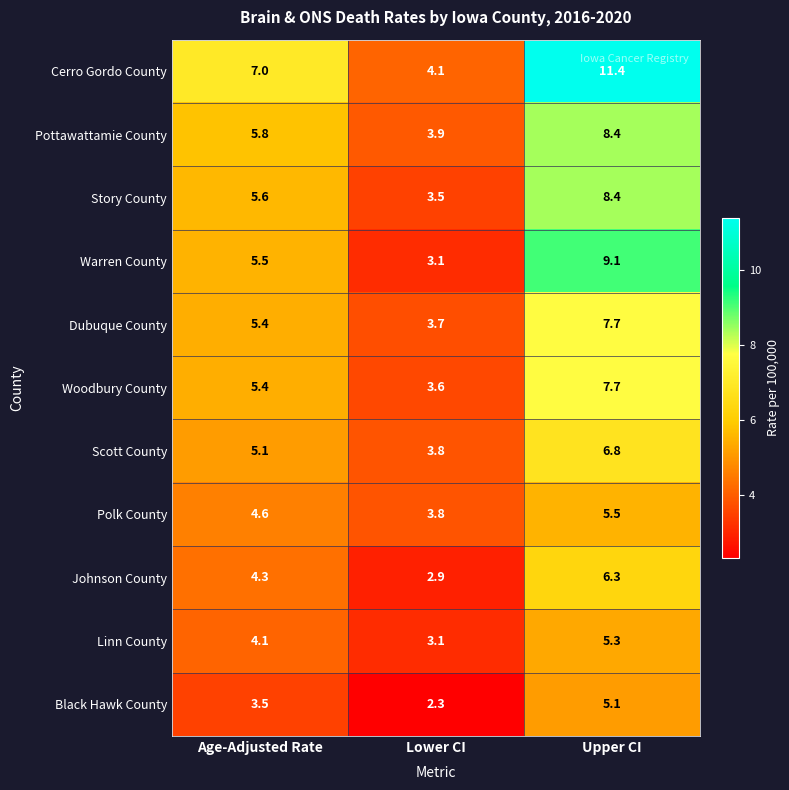

Is it true that Woodbury County equals 7.7 at Upper CI?

True